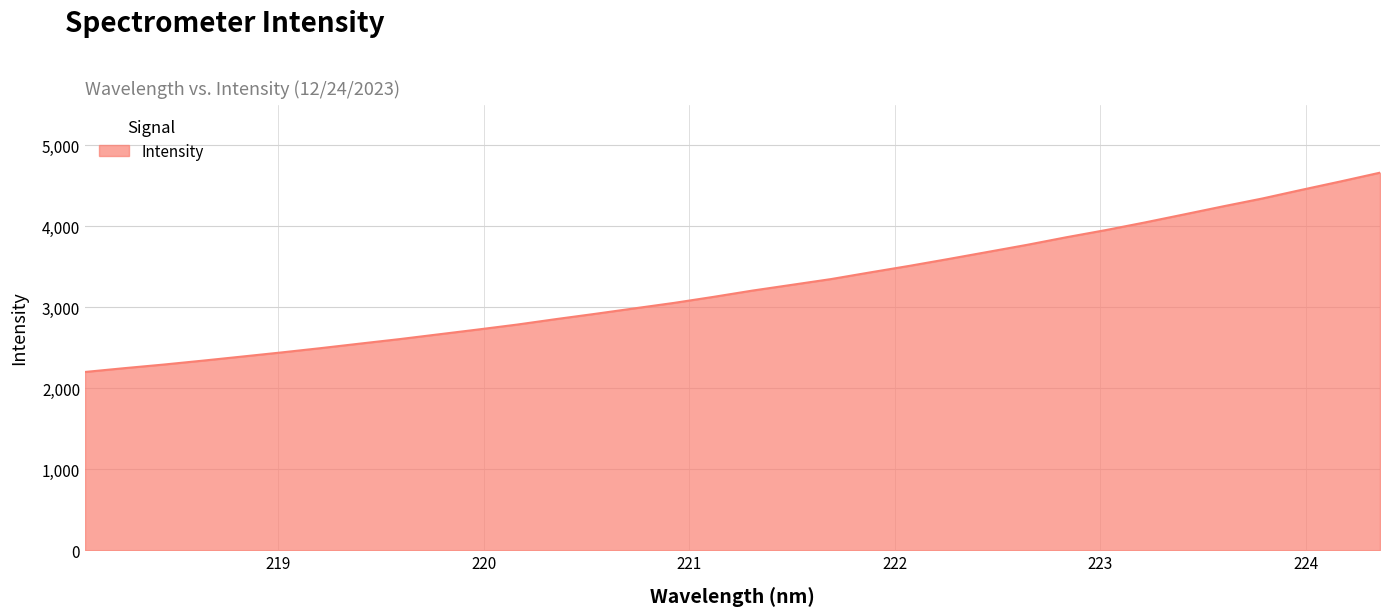

What is the smallest value displayed?

2201.6